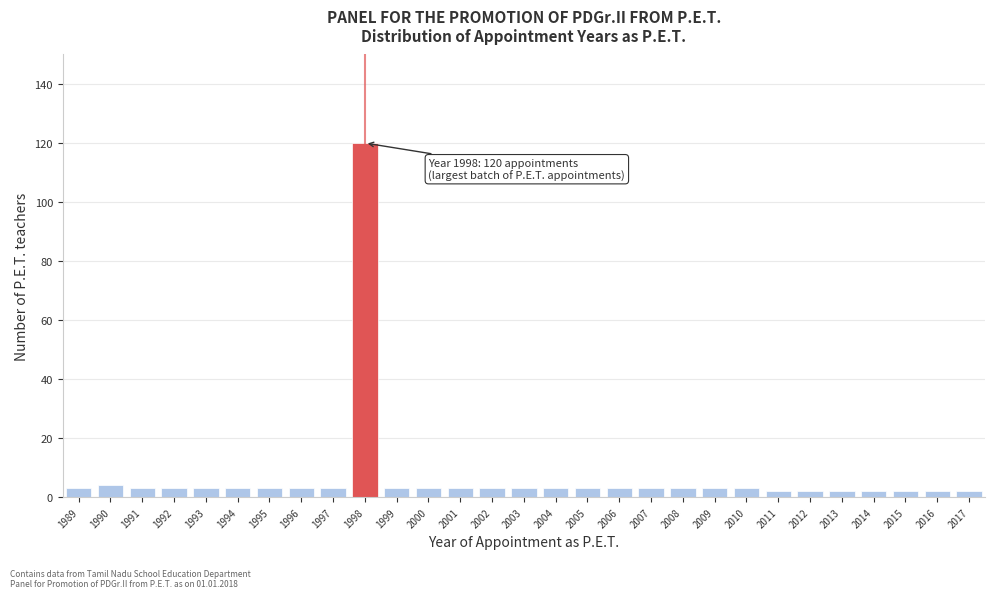

Reading left to right, list all the values displayed in this chart.

3	4	3	3	3	3	3	3	3	120	3	3	3	3	3	3	3	3	3	3	3	3	2	2	2	2	2	2	2